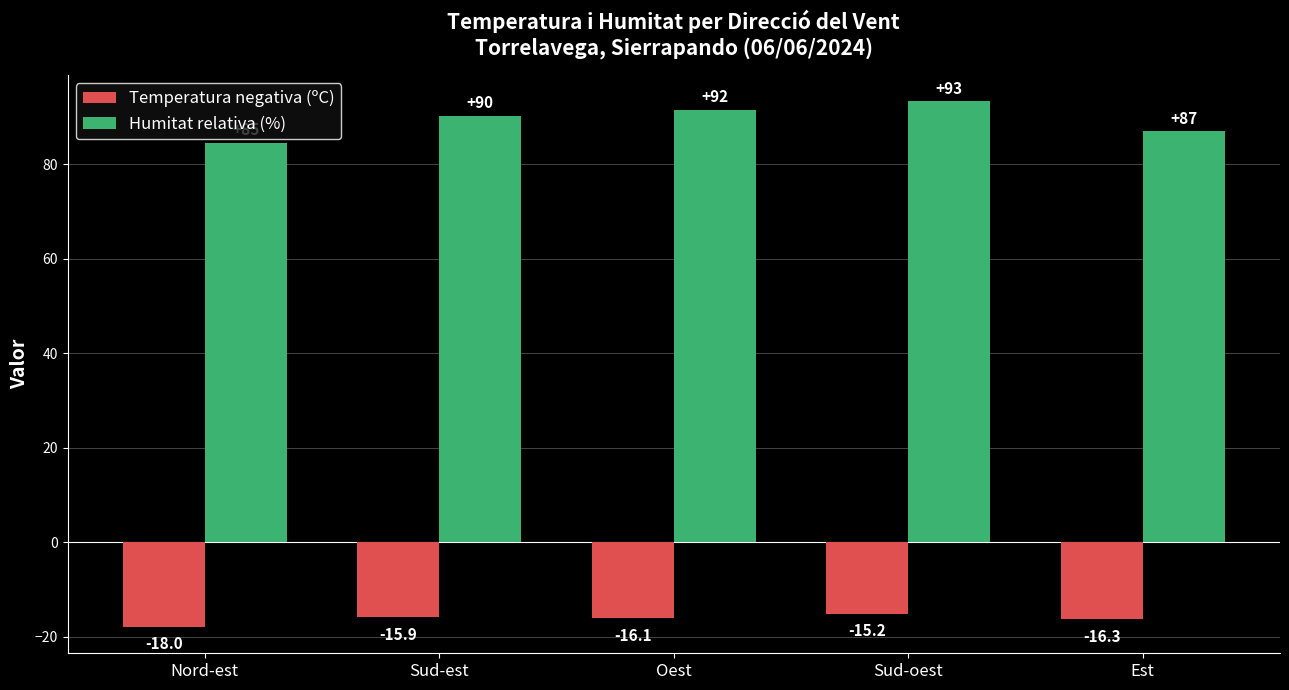

What is the sum of the Humitat relativa (%) values at Est and Sud-oest?

180.3